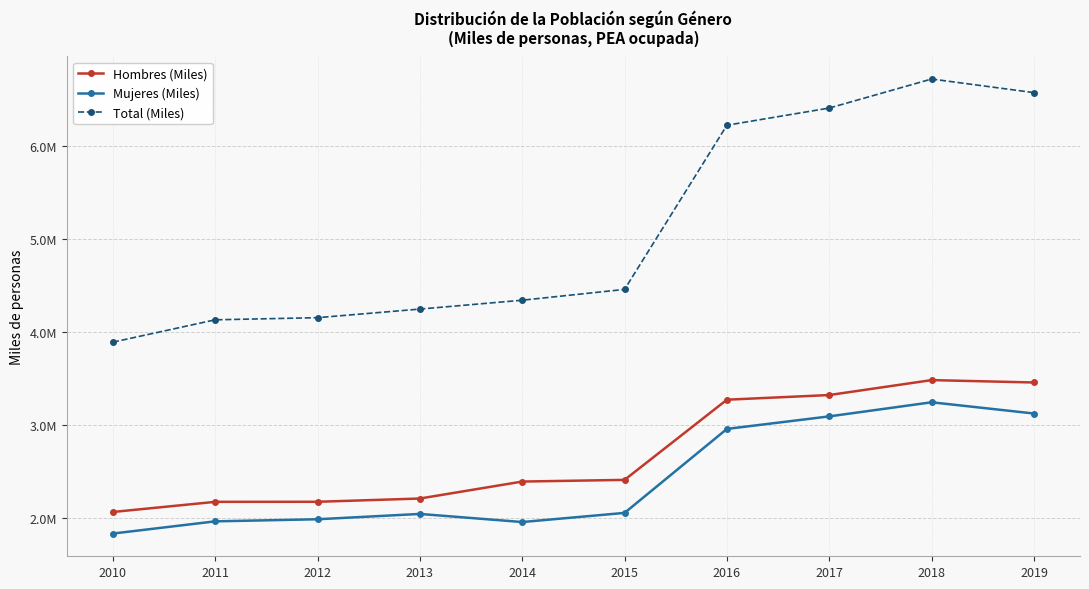

Reading left to right, extract all data points from this chart.

Hombres (Miles): 2010=2059544.1	2011=2168765.7	2012=2169296.9	2013=2204498.0	2014=2387045.0	2015=2405050.1	2016=3267960.0	2017=3318031.0	2018=3478804.0	2019=3453085.0
Mujeres (Miles): 2010=1827521.9	2011=1958780.5	2012=1981348.7	2013=2038586.9	2014=1951380.0	2015=2049780.4	2016=2953476.0	2017=3088361.0	2018=3240098.0	2019=3119299.0
Total (Miles): 2010=3887066.0	2011=4127546.2	2012=4150645.6	2013=4243084.9	2014=4338425.0	2015=4454830.5	2016=6221436.0	2017=6406392.0	2018=6718902.0	2019=6572384.0